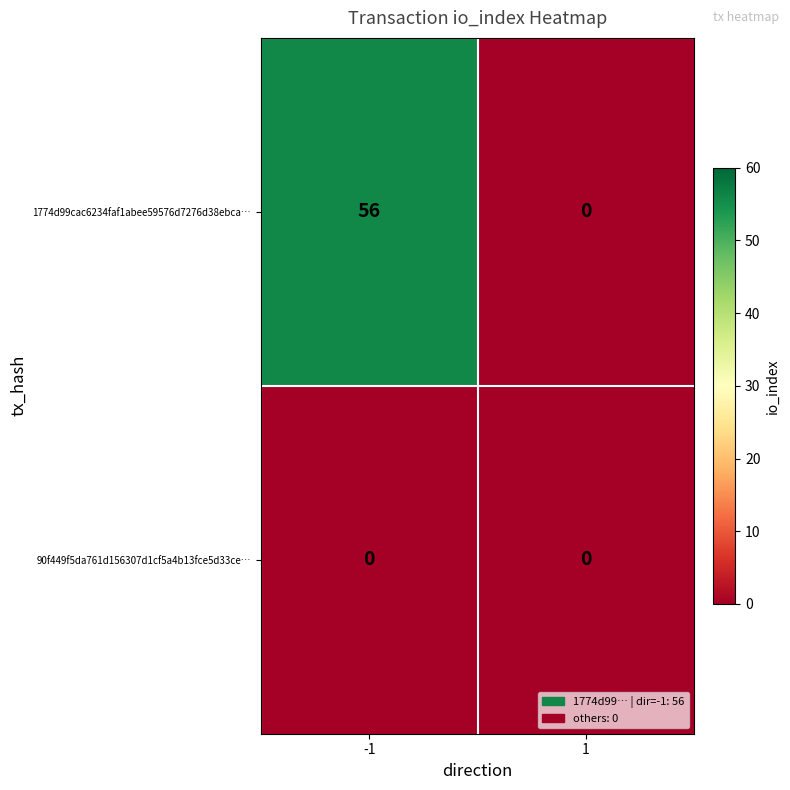

Between -1 and 1, which series saw the biggest shift?

1774d99cac6234faf1abee59576d7276d38ebca…